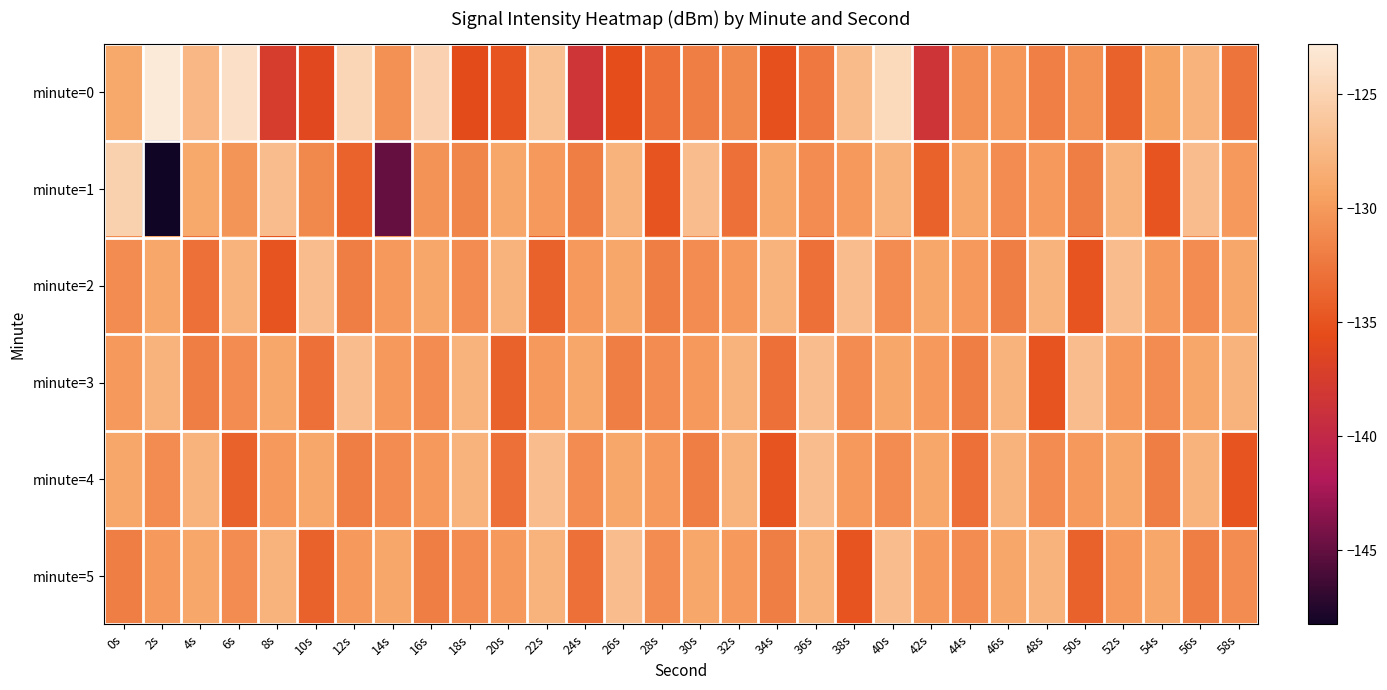

Count the number of categories in the chart.

30